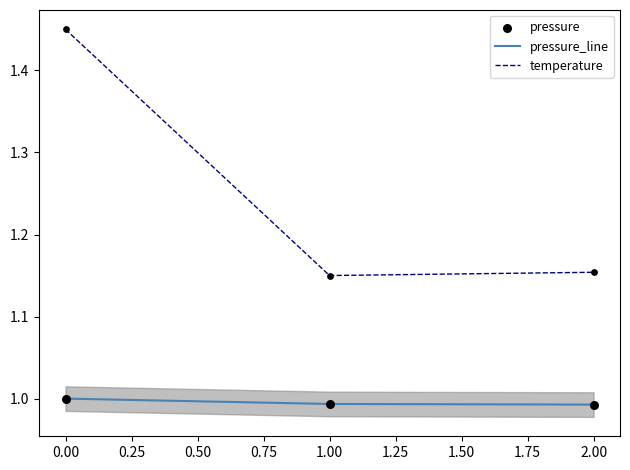

What are all the series names shown in the legend?

pressure_line, temperature, pressure